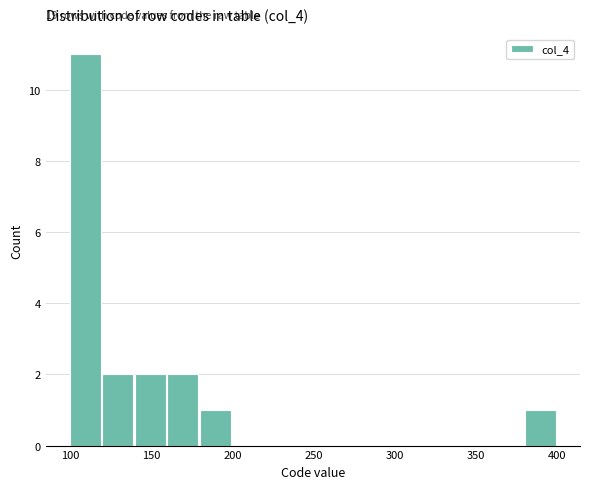

Which range on the x-axis has the tallest bar?

100 to 120